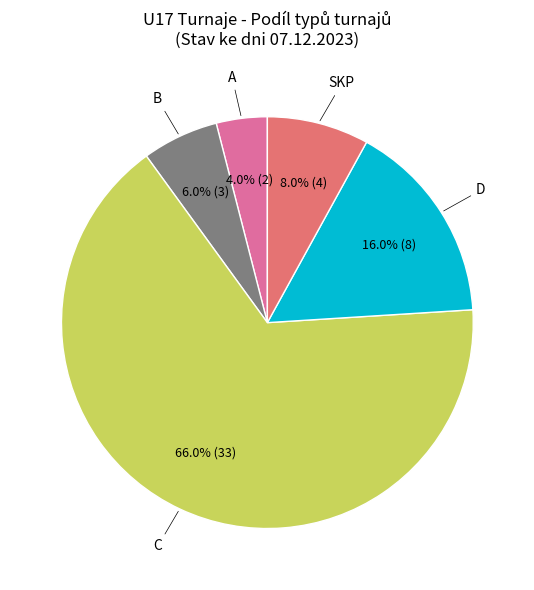

Is there a majority slice in this chart?

Yes